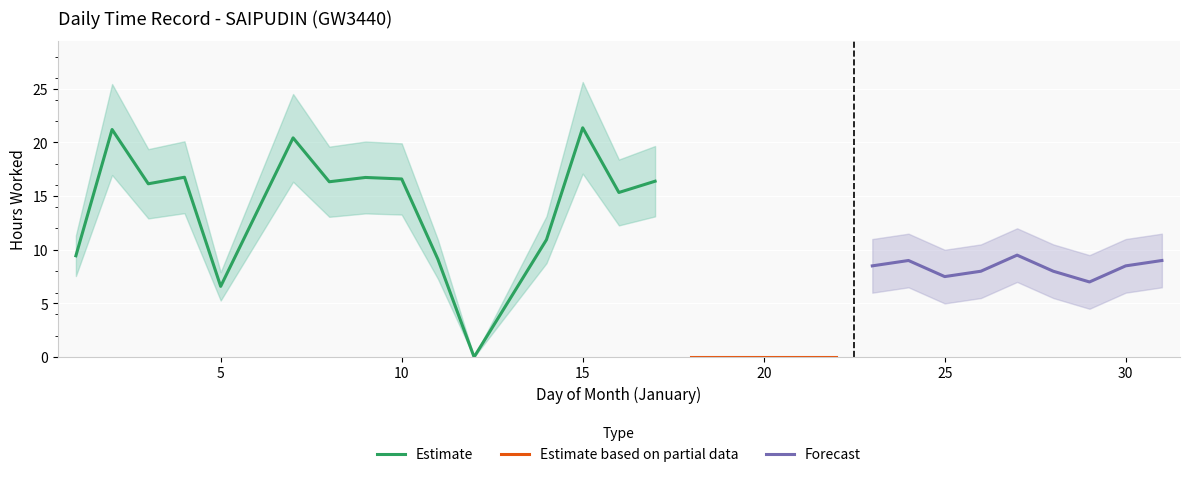

Which category has the highest value across all series?

15